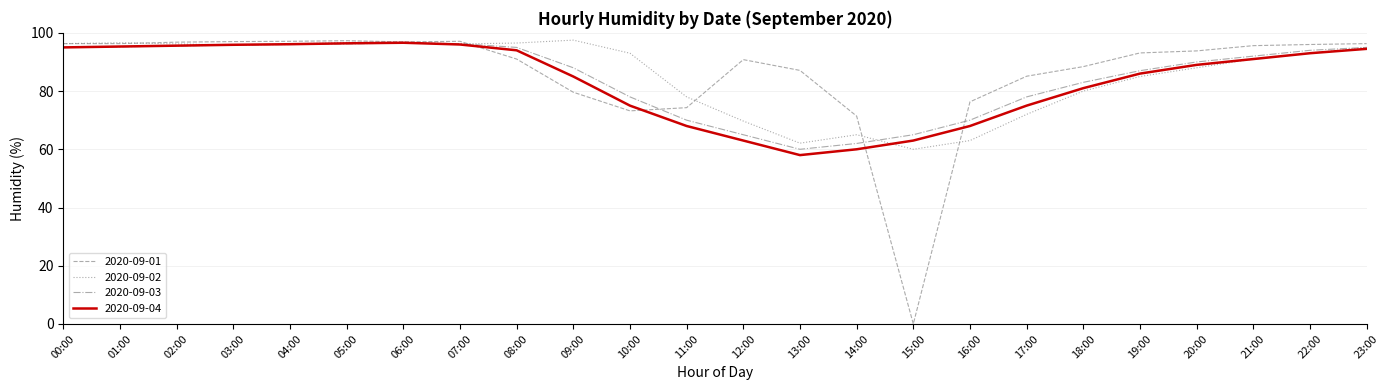

Does the chart display data point markers on the line(s)?

No